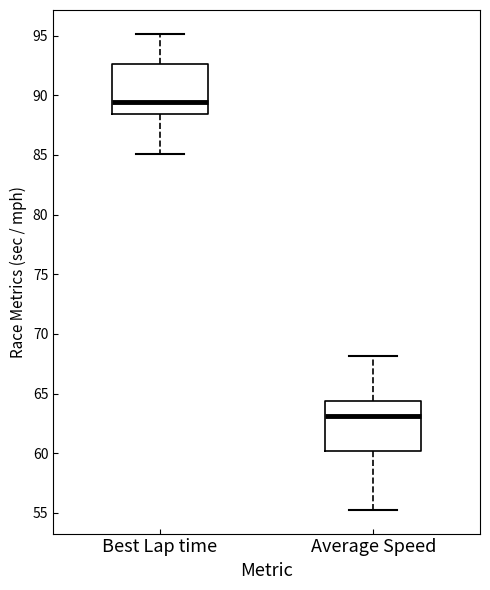

Where does the upper whisker of the box for Best Lap time end on the y-axis? The values are not printed on the chart, so give them approximately, as read against the axis.

95.0